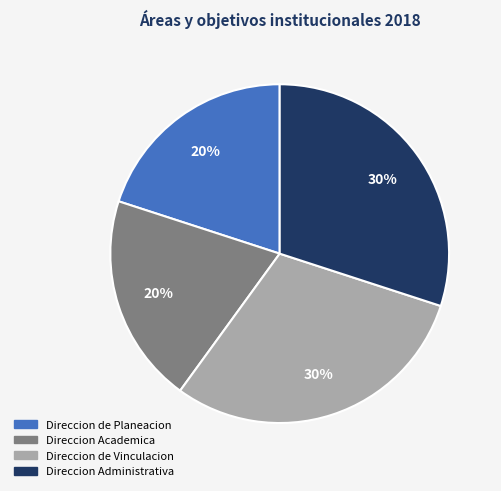

Is there any slice that represents more than half of the pie?

No